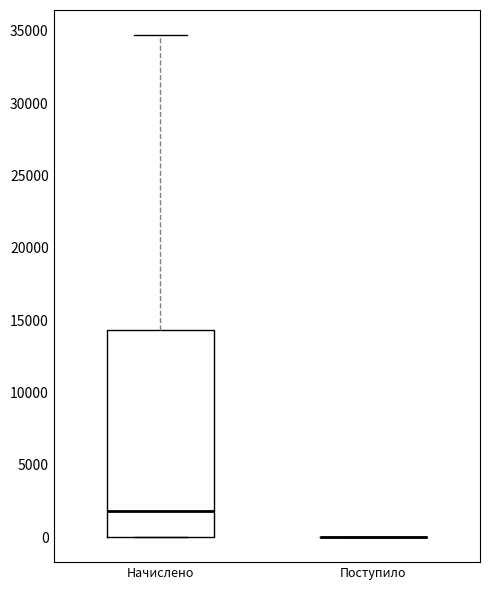

Which box is the tallest, from its lower edge to its upper edge?

Начислено